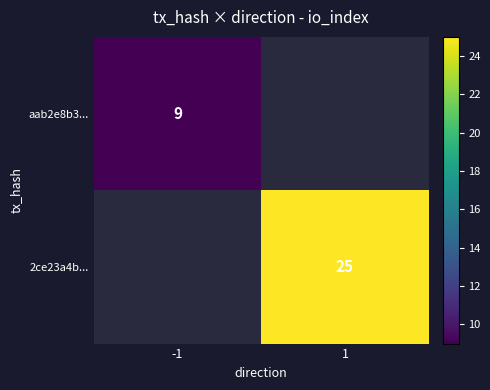

True or false: aab2e8b3... has a value of 4 at -1.

False